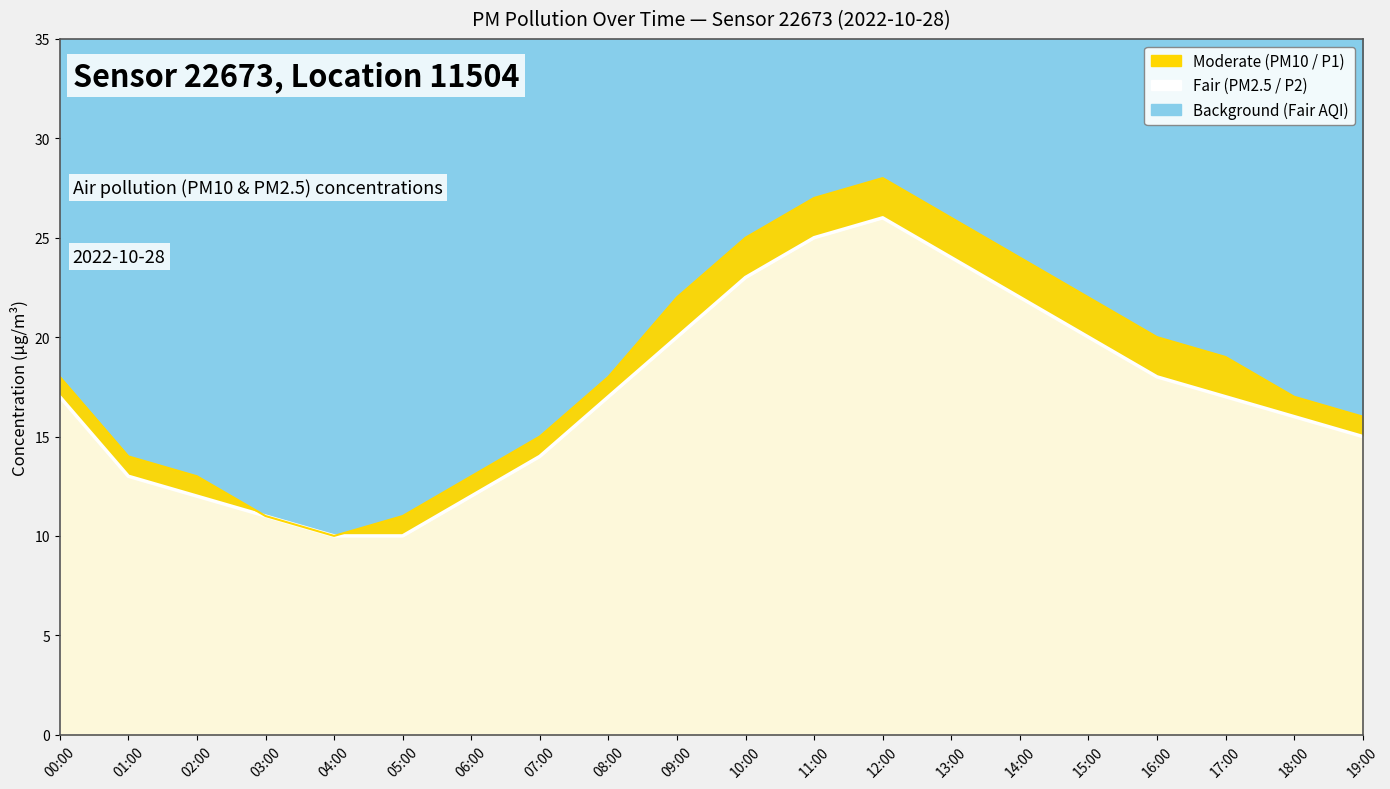

Is it true that P2 equals 14 at 07:00?

True